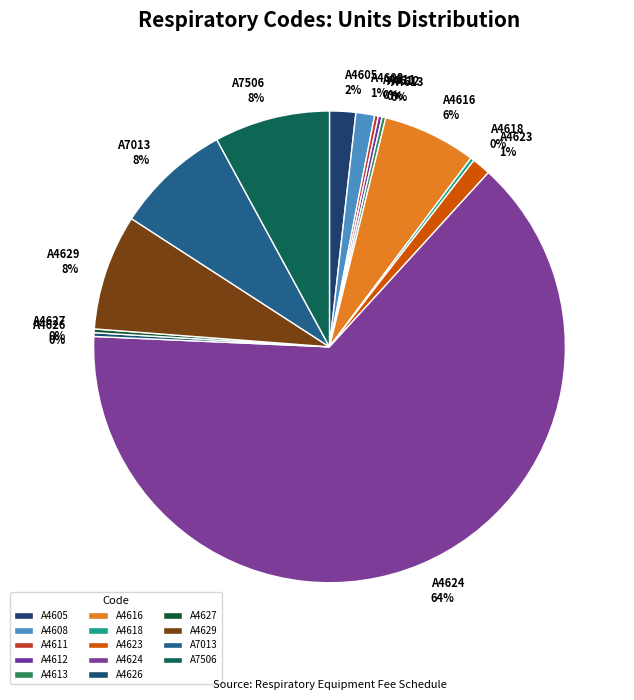

To the nearest percent, what is the average slice percentage?

7%